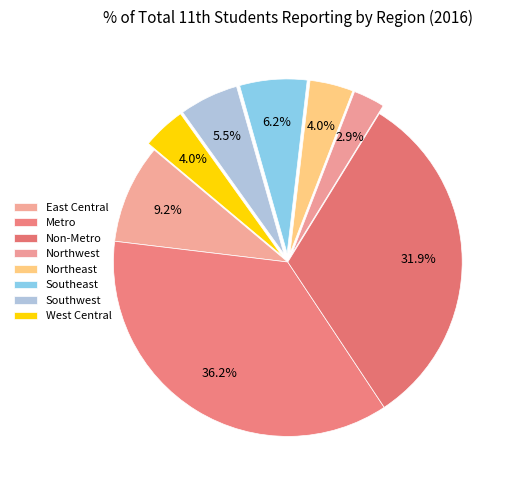

Which slice is the largest?

Metro